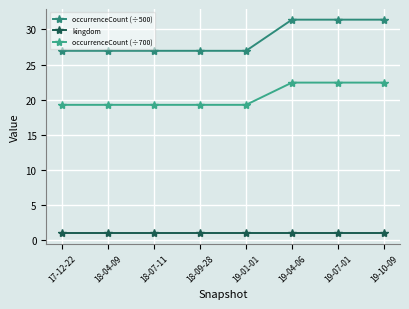

Does the chart have visible grid lines?

Yes